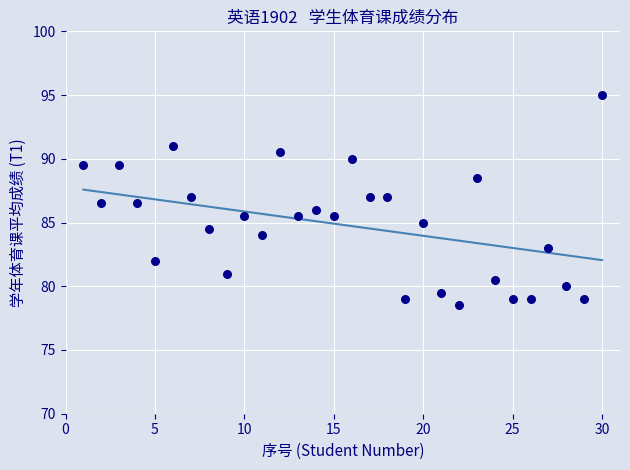

What is the range of Y values (max minus min)?

16.5